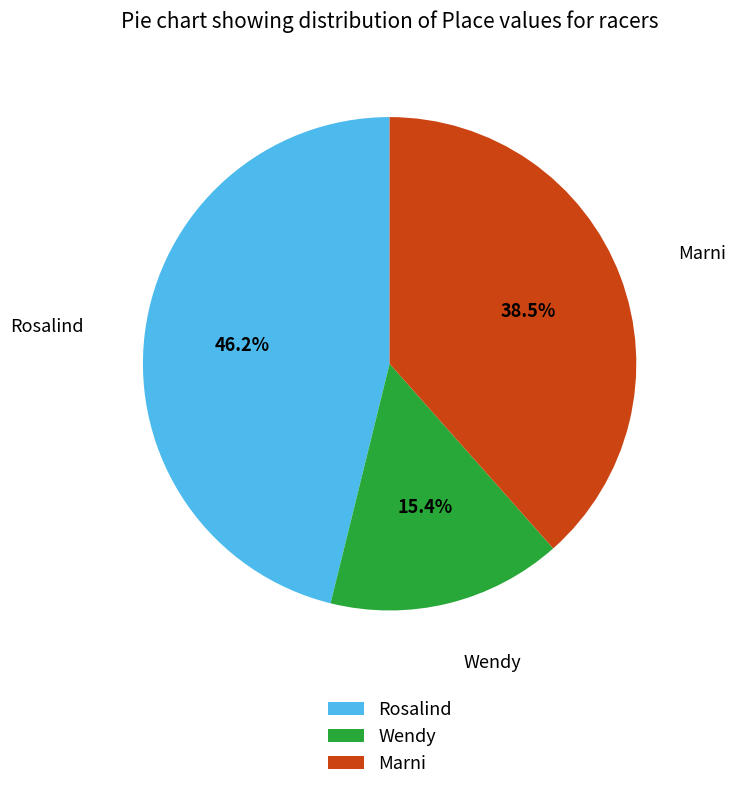

Is Wendy the majority of the pie?

No